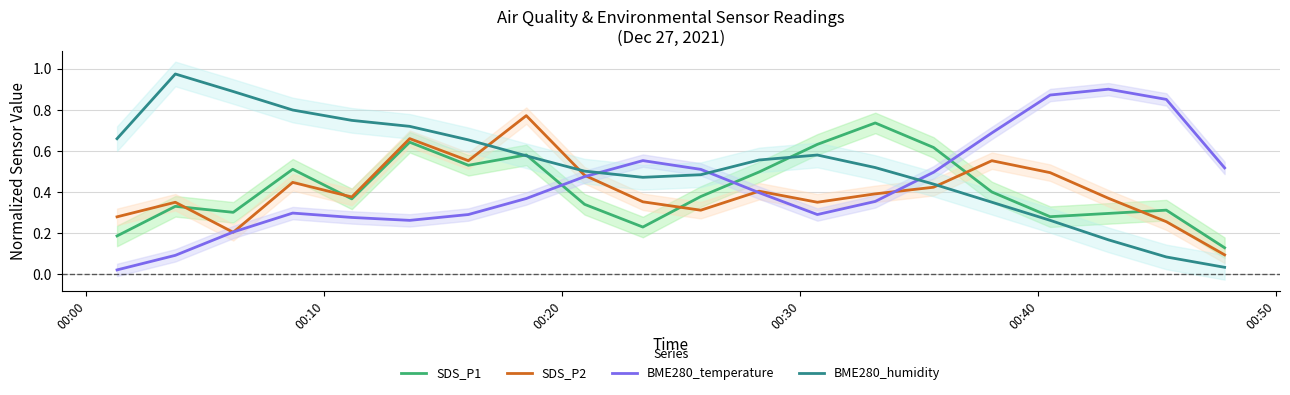

After their last crossing, which series has the higher values: BME280_humidity or SDS_P2?

SDS_P2